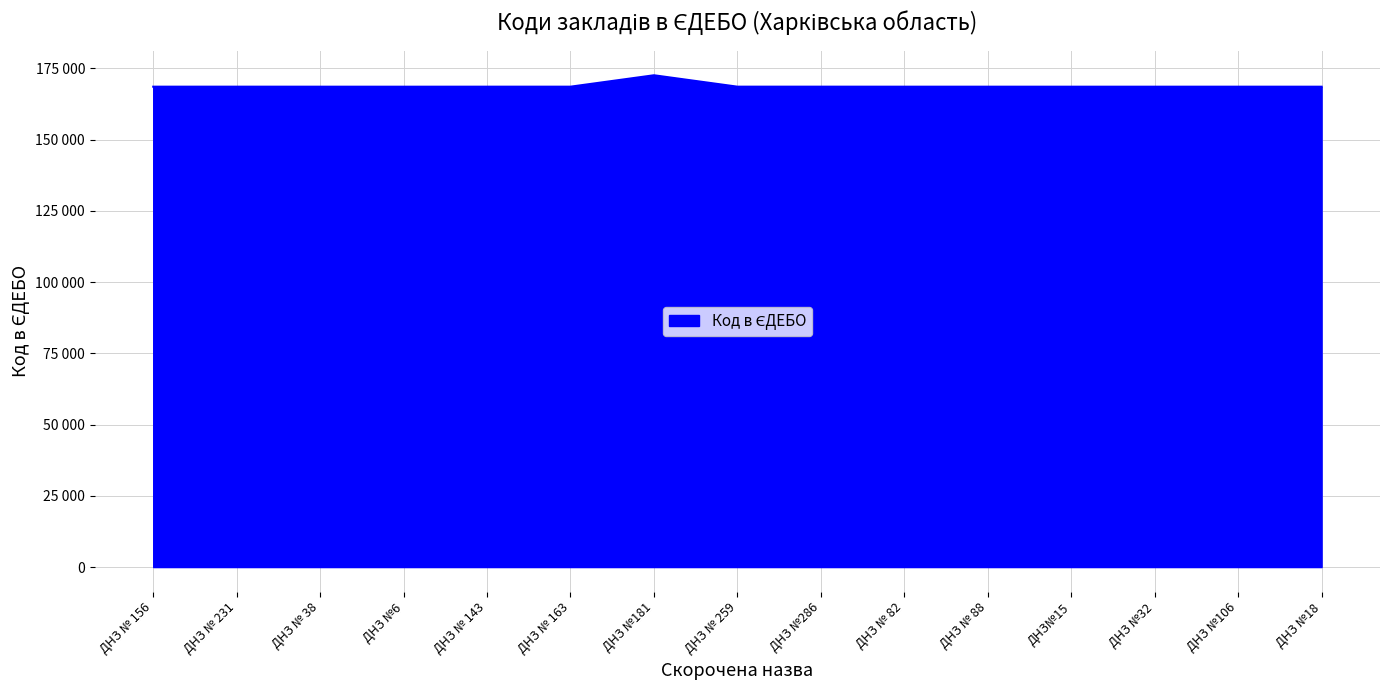

At which category does the chart reach its minimum across all series?

ДНЗ №6